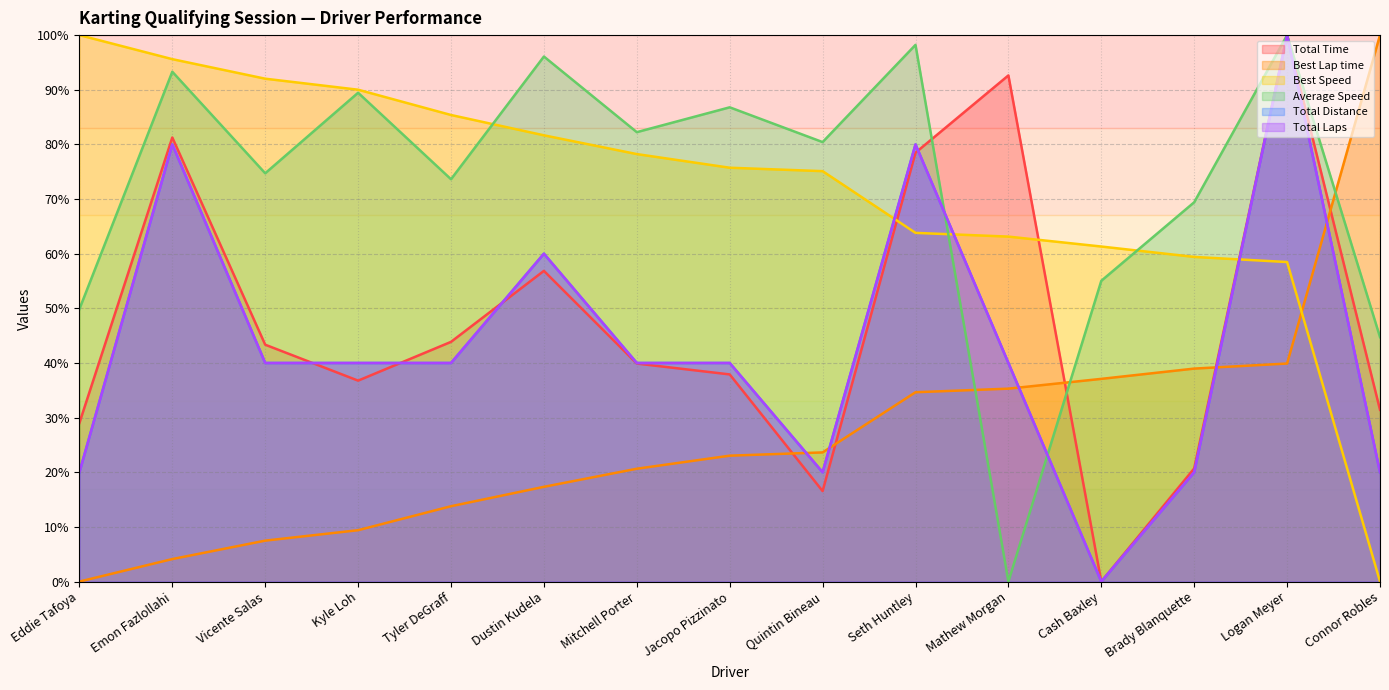

The Best Speed series shows 59.4 at Brady Blanquette. True or false?

True